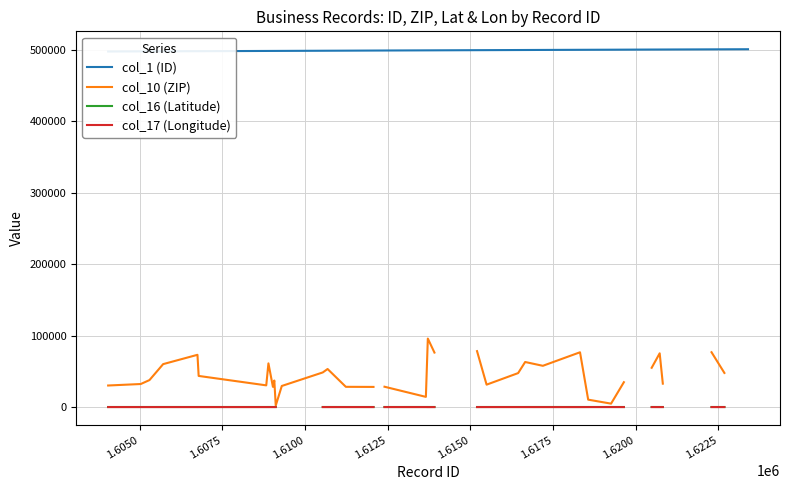

In col_16 (Latitude), how many points are lower than both neighbors (excluding endpoints)?

7